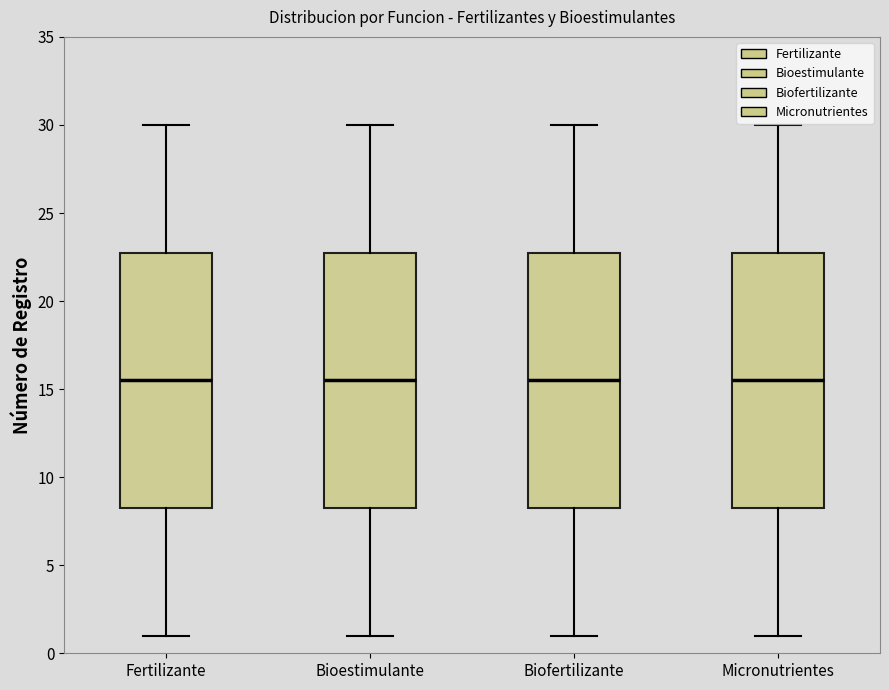

Reading left to right, read every box against the y-axis: the position of its median line, the range the box covers, and the ends of its whiskers. The values are not printed on the chart, so give them approximately, as read against the axis.

Fertilizante: median 15.5, box 8.5 to 23.0, whiskers 1.0 to 30.0
Bioestimulante: median 15.5, box 8.5 to 23.0, whiskers 1.0 to 30.0
Biofertilizante: median 15.5, box 8.5 to 23.0, whiskers 1.0 to 30.0
Micronutrientes: median 15.5, box 8.5 to 23.0, whiskers 1.0 to 30.0